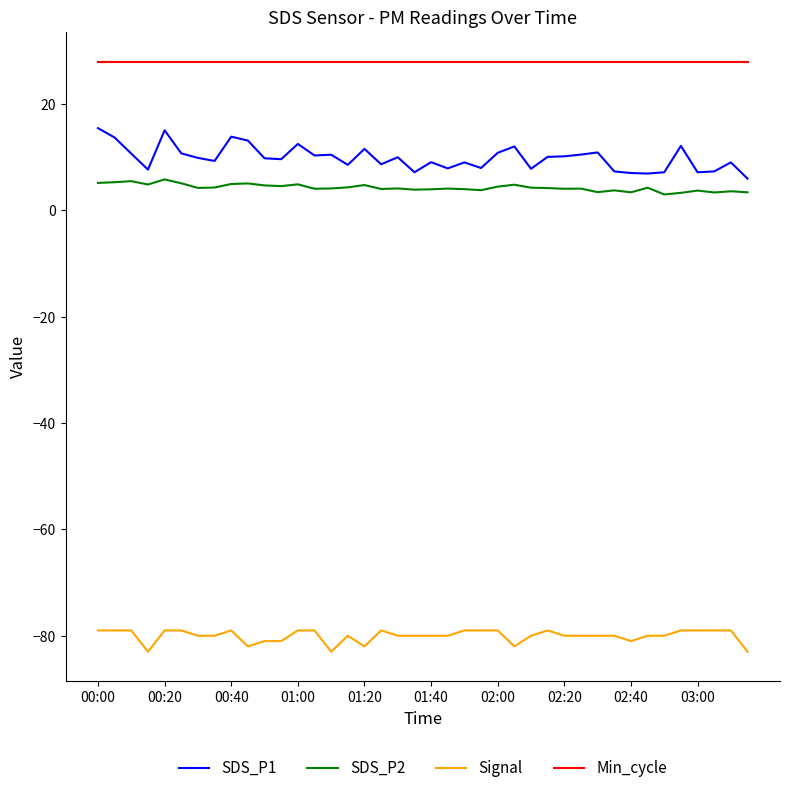

True or false: Signal and SDS_P1 intersect in this chart.

False